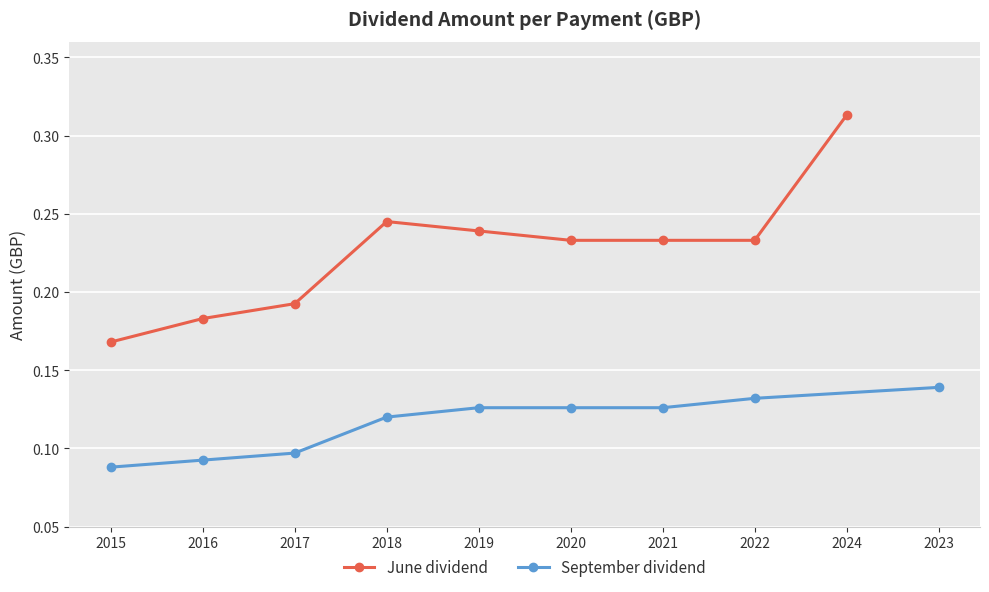

What is the sum of the June dividend values at 2020 and 2015?

0.4